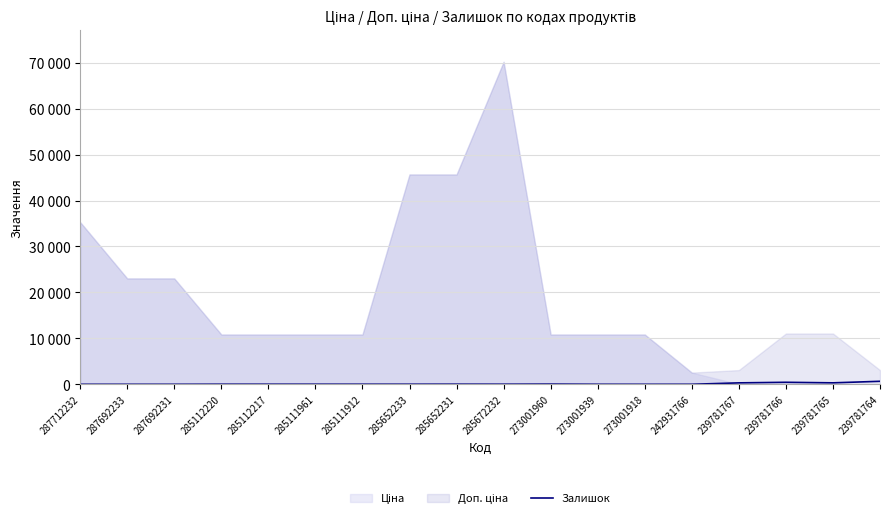

True or false: the data shows 32 at 285652231.

False